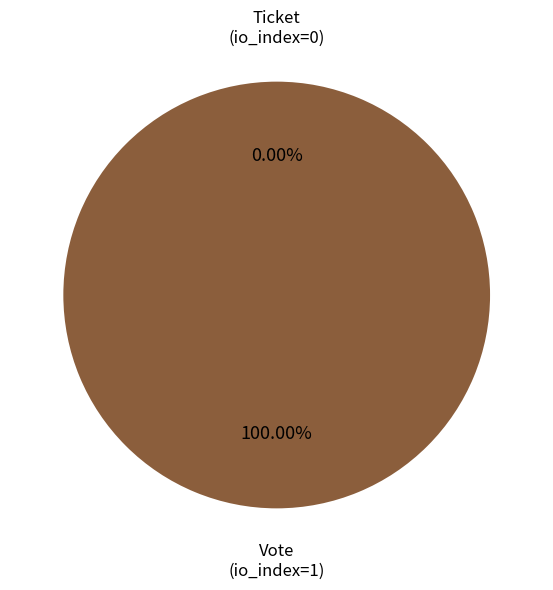

What is the total percentage of Vote (io_index=1) and Ticket (io_index=0)?

100.0%